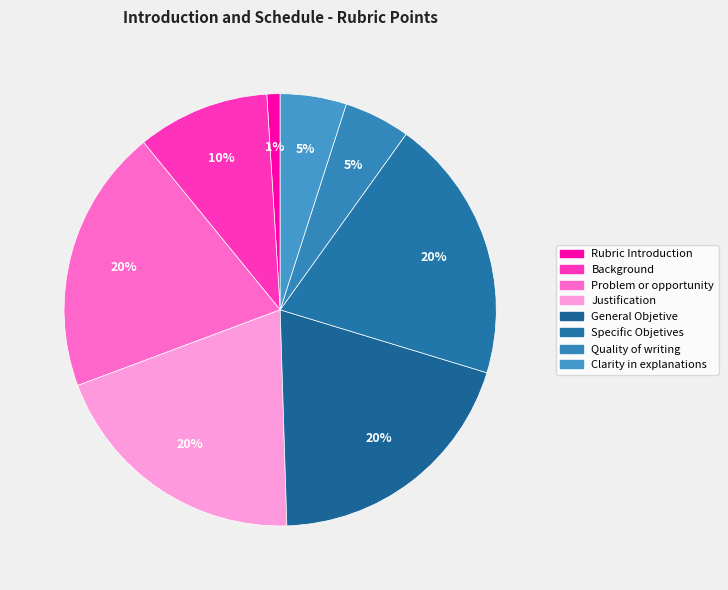

To the nearest percent, what is the difference between the General Objetive and Quality of writing slice percentages?

15%